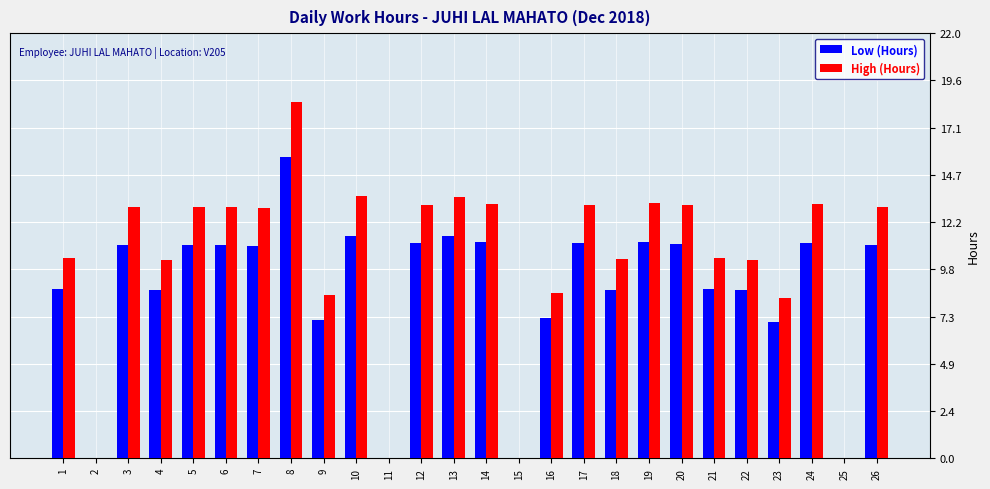

What is the greatest value displayed?

18.4